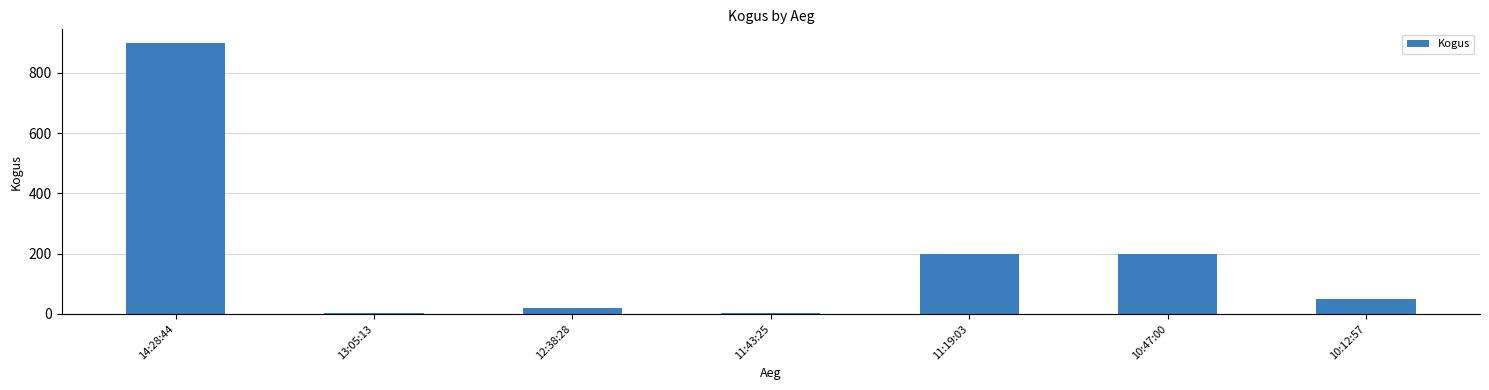

The value at 12:38:28 is 20. True or false?

True